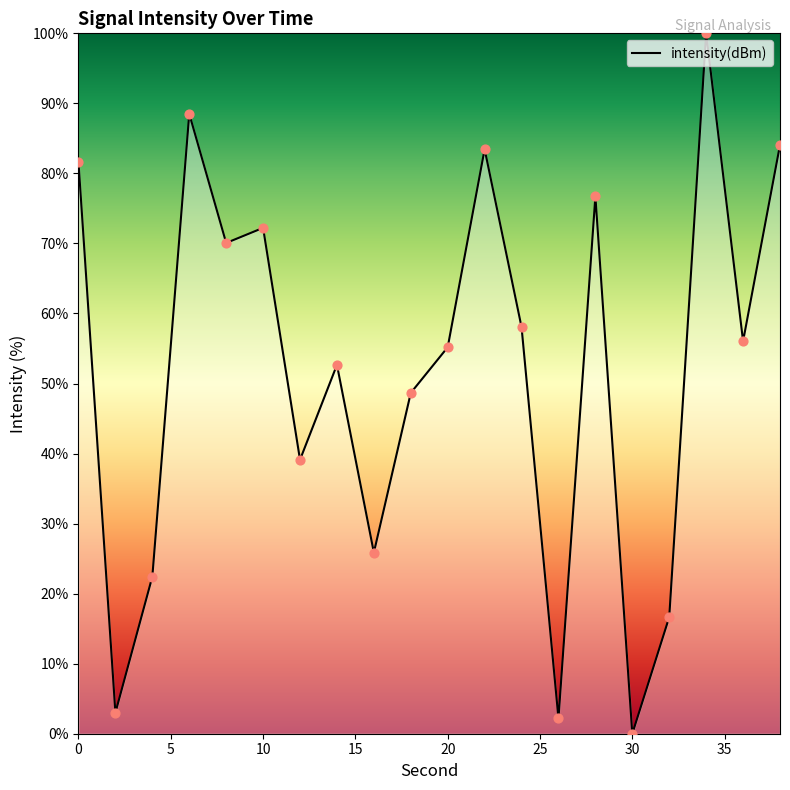

What is the difference between the maximum and minimum values?

100.0